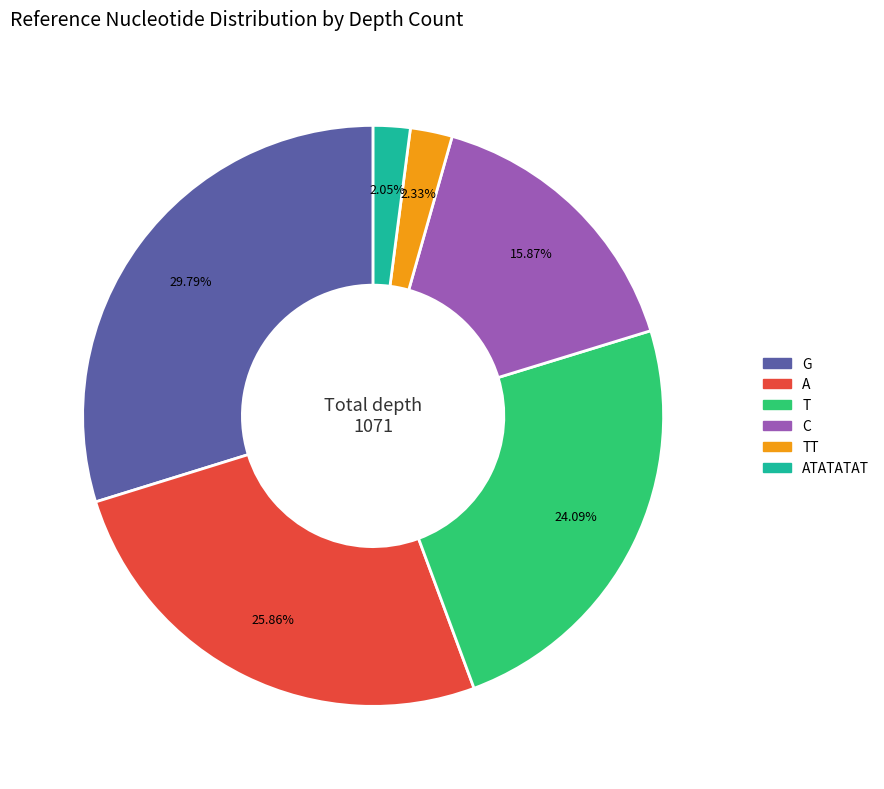

Is there a majority slice in this chart?

No